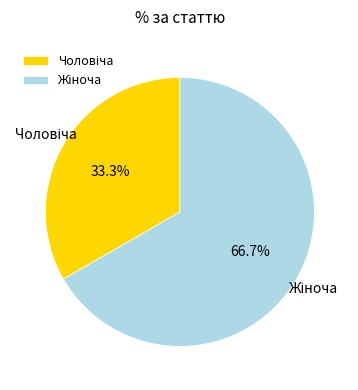

Is there any slice that represents more than half of the pie?

Yes